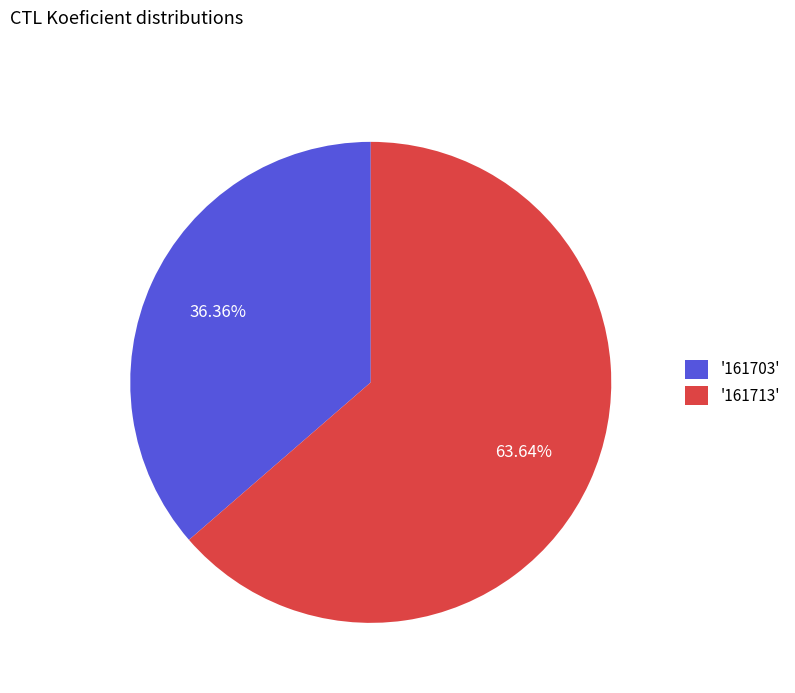

Is there a majority slice in this chart?

Yes